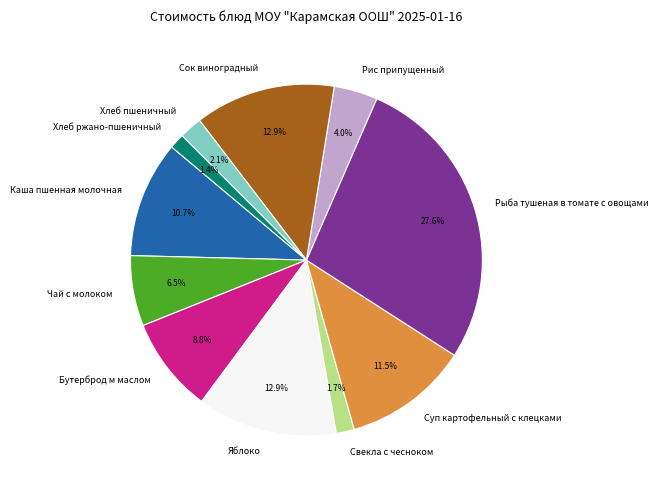

How many slices are in this pie chart?

11